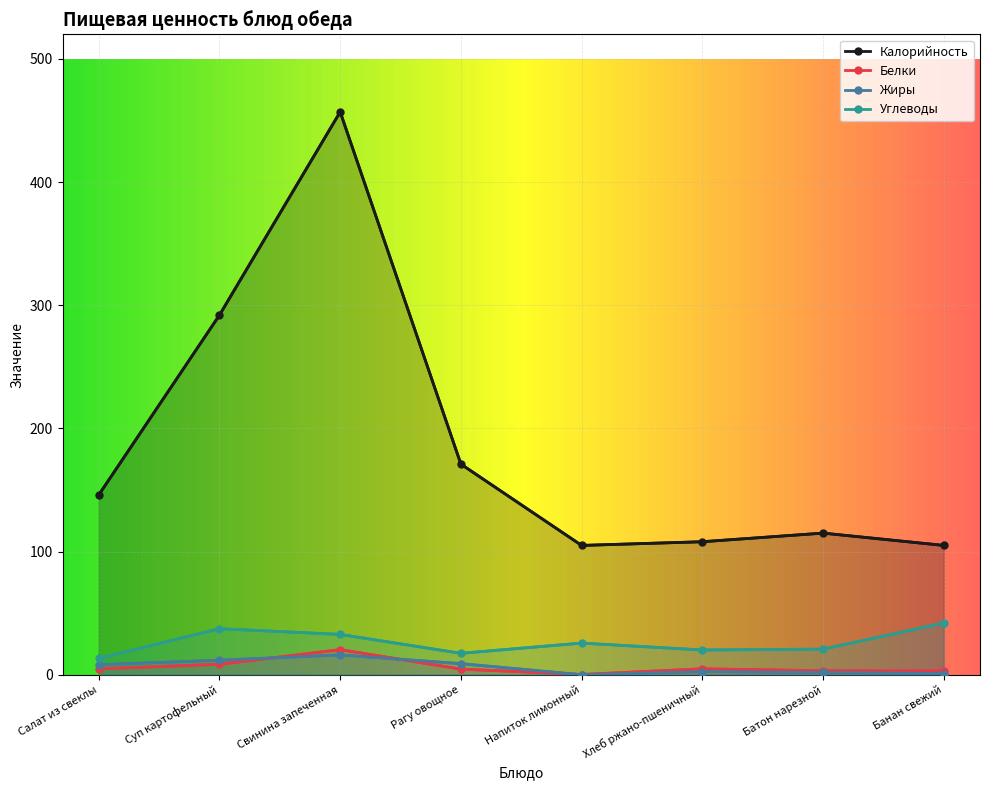

What is the sum of the Жиры values at Хлеб ржано-пшеничный and Рагу овощное?

11.6